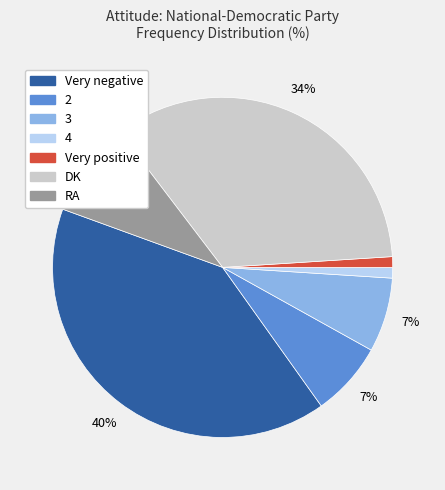

To the nearest percent, what portion does DK represent?

34%